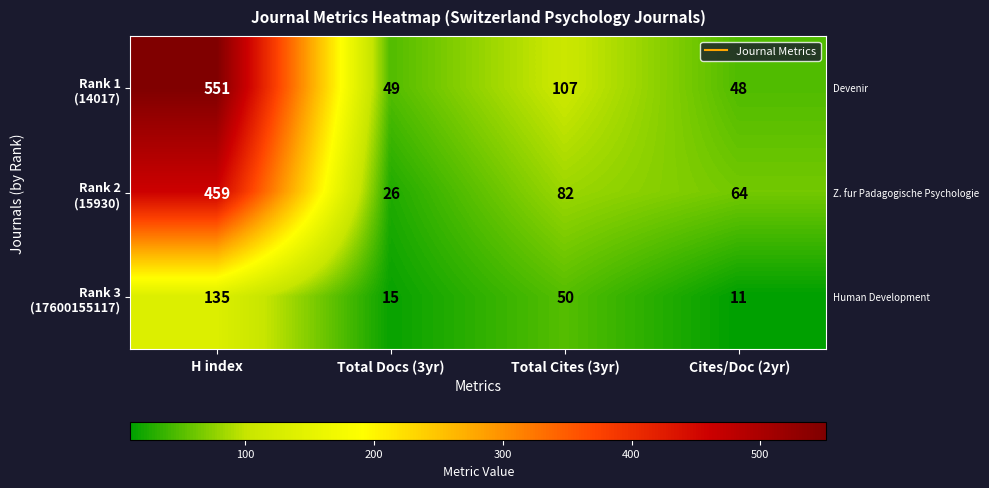

At which category does the chart reach its minimum across all series?

Cites/Doc (2yr)